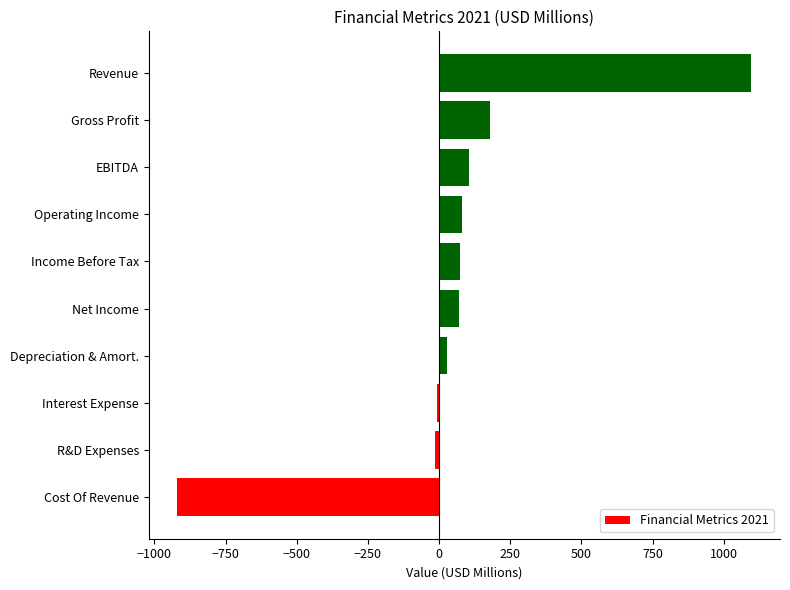

Is it true that the value at Revenue is 747.6?

False